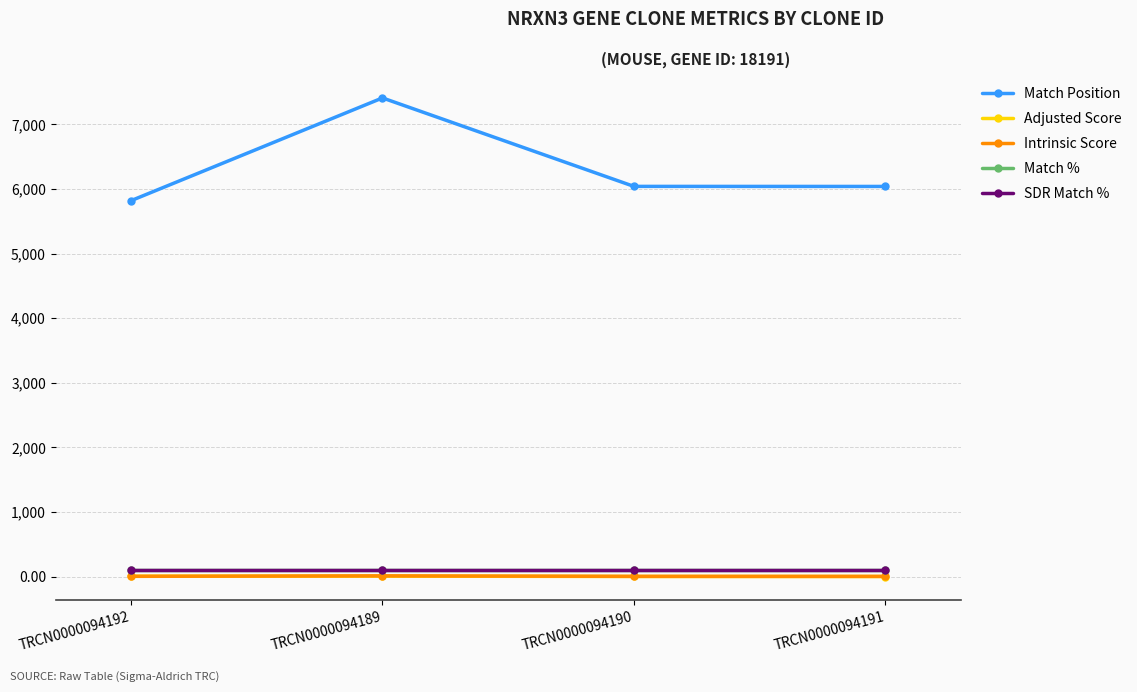

Which category has the lowest value across all series?

TRCN0000094191